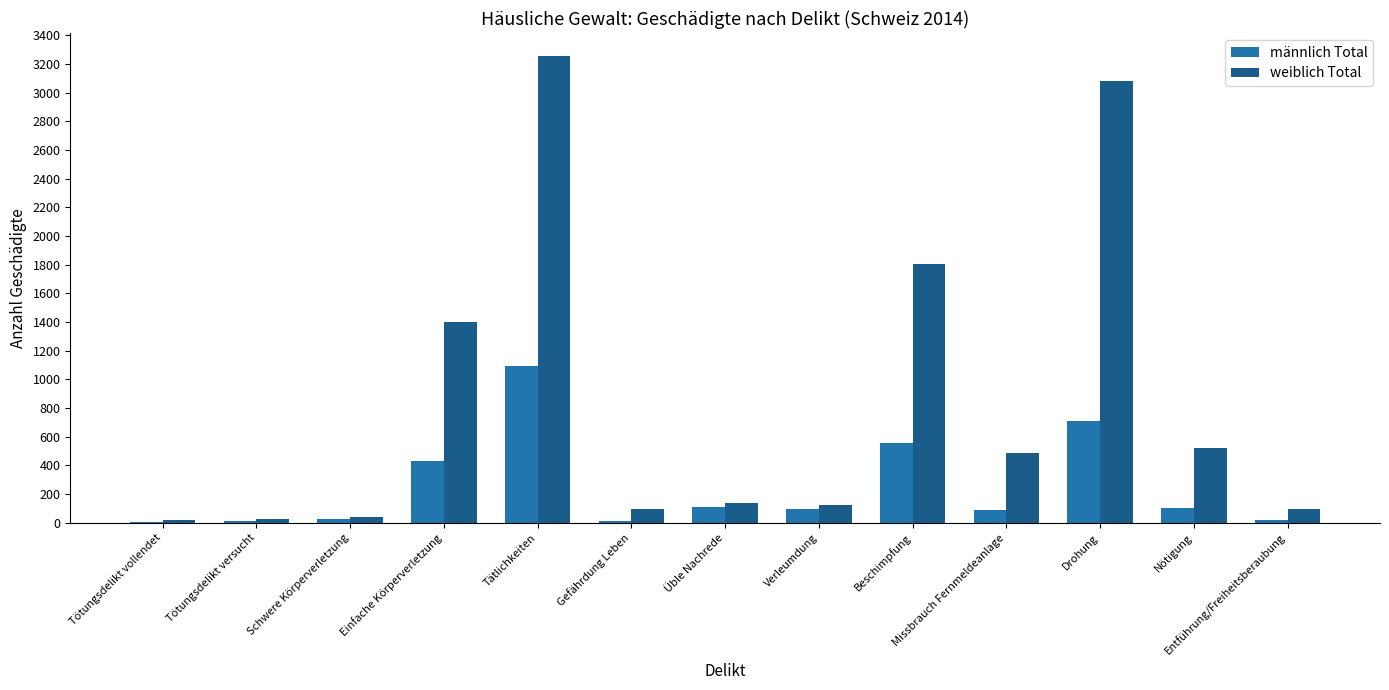

Is it true that männlich Total equals 1119 at Drohung?

False